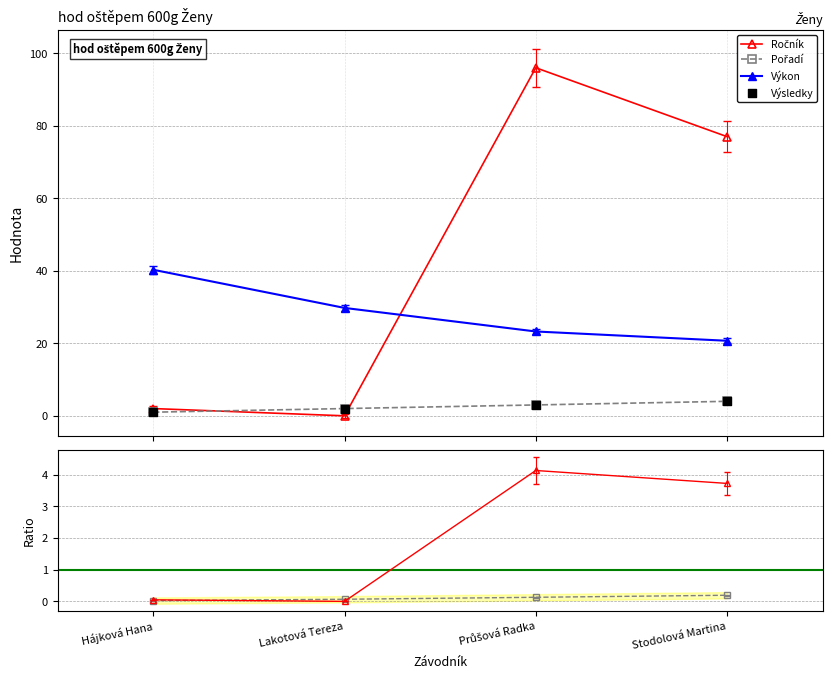

Which series has the widest spread of Y values?

Ročník